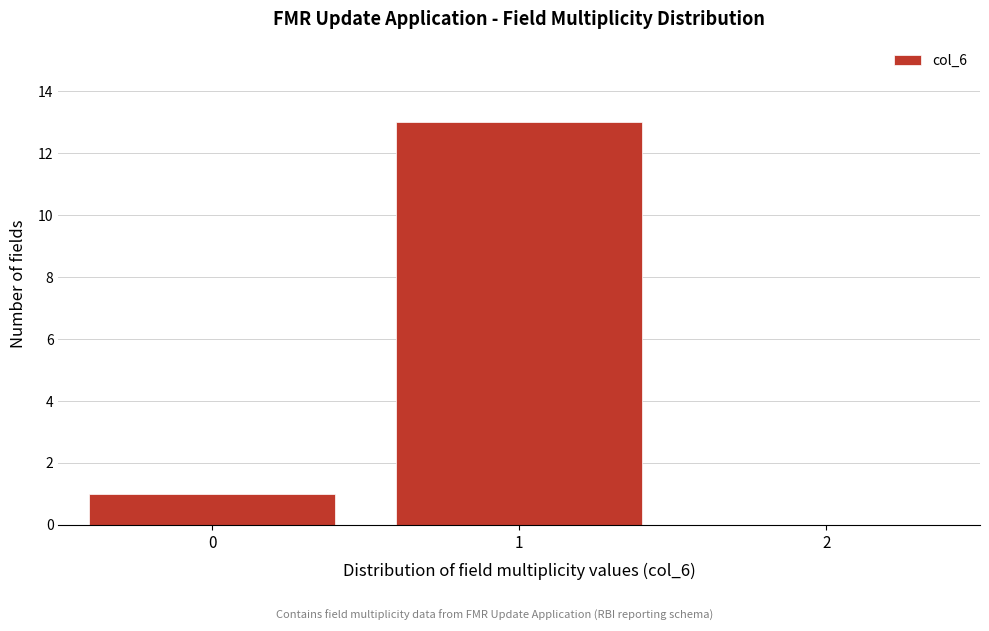

Reading right to left, extract all data points from this chart.

2=0	1=13	0=1